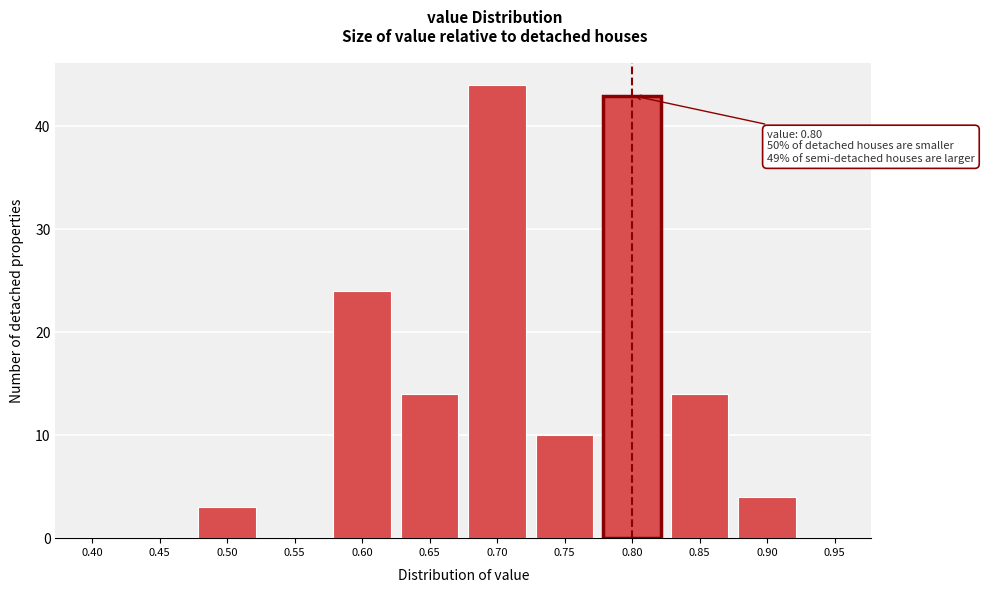

Reading left to right, extract all data points from this chart.

0.40=0	0.45=0	0.50=3	0.55=0	0.60=24	0.65=14	0.70=44	0.75=10	0.80=43	0.85=14	0.90=4	0.95=0